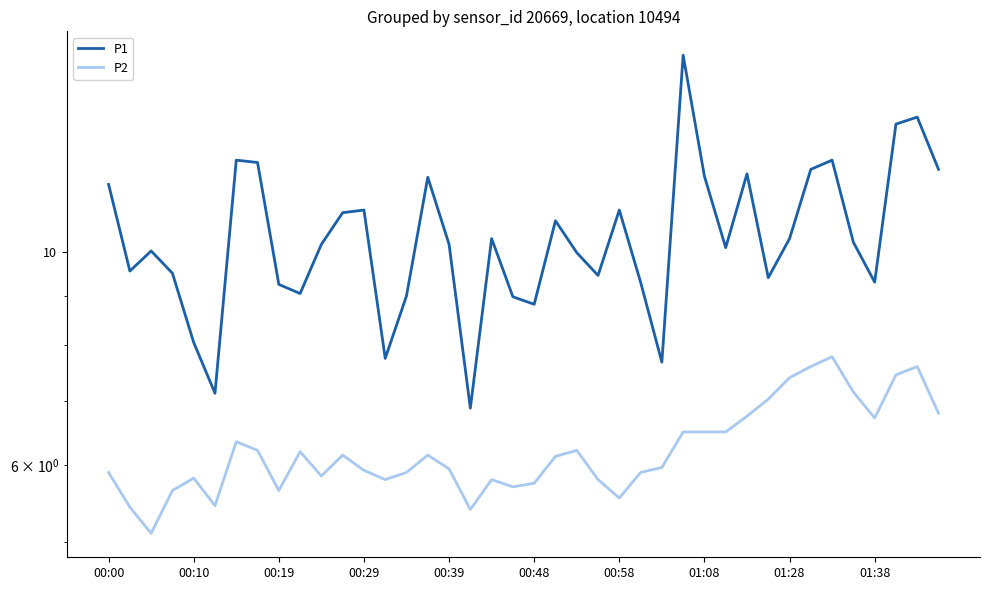

True or false: P1 and P2 intersect in this chart.

False